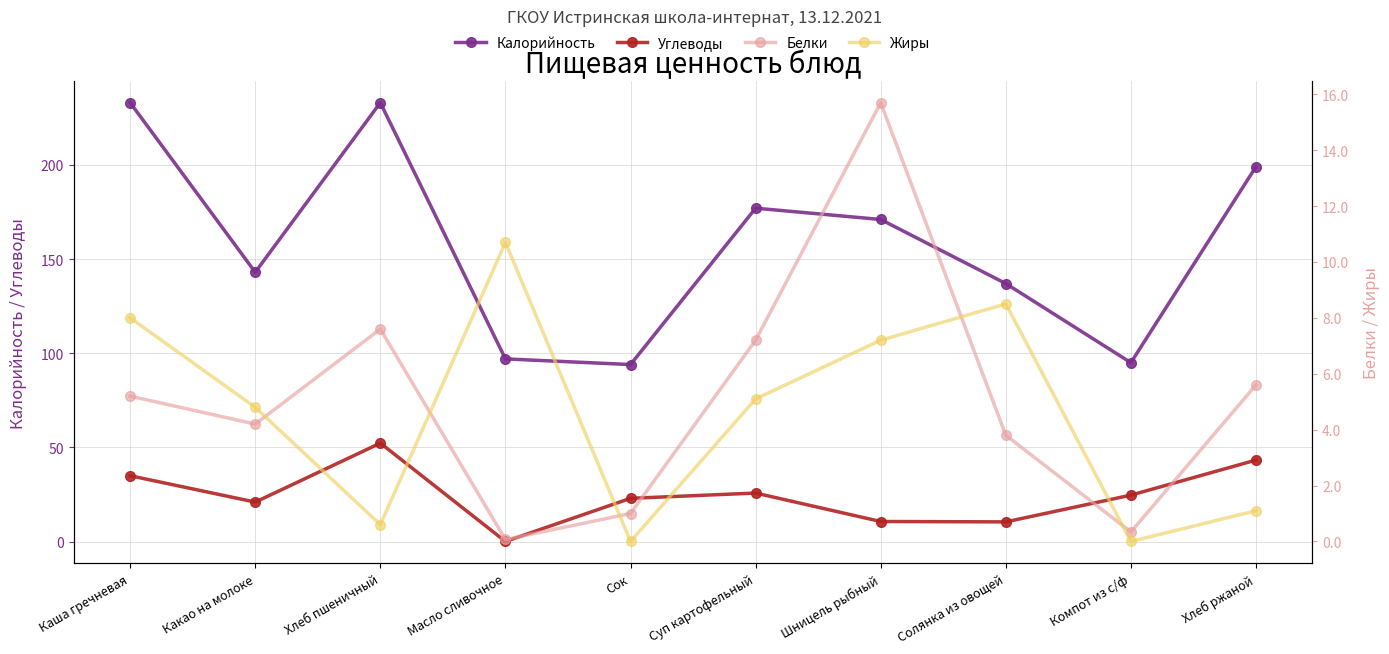

Rank the series at Суп картофельный from highest to lowest value.

Калорийность, Углеводы, Белки, Жиры